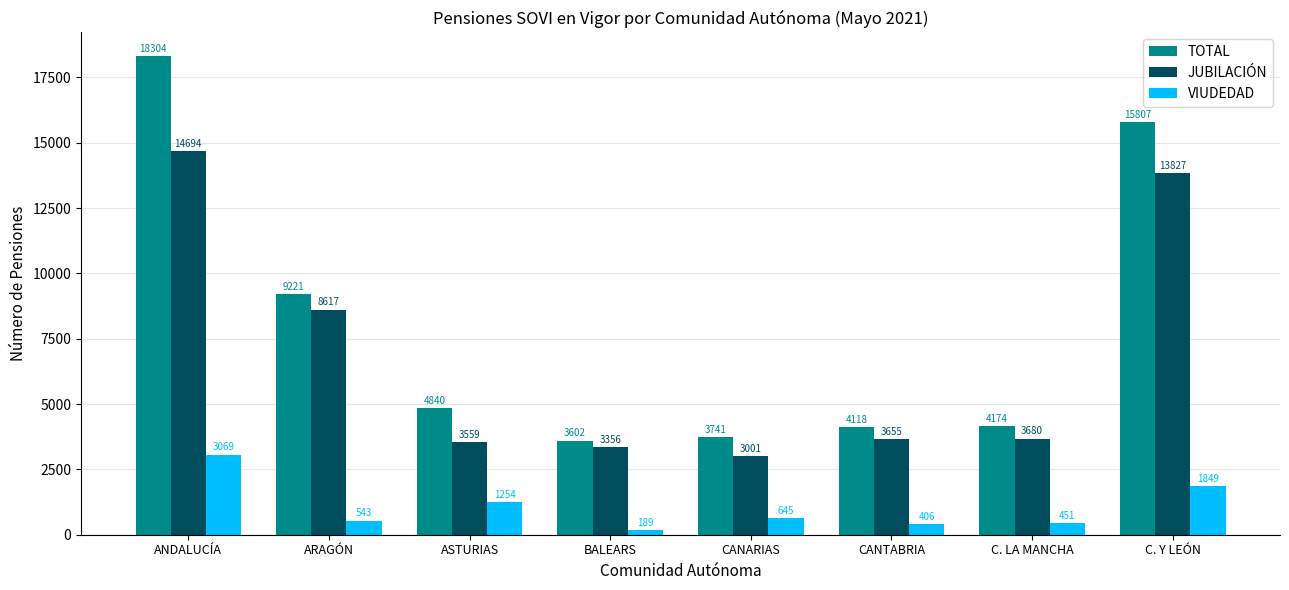

The value of JUBILACIÓN at ARAGÓN is 11620. True or false?

False